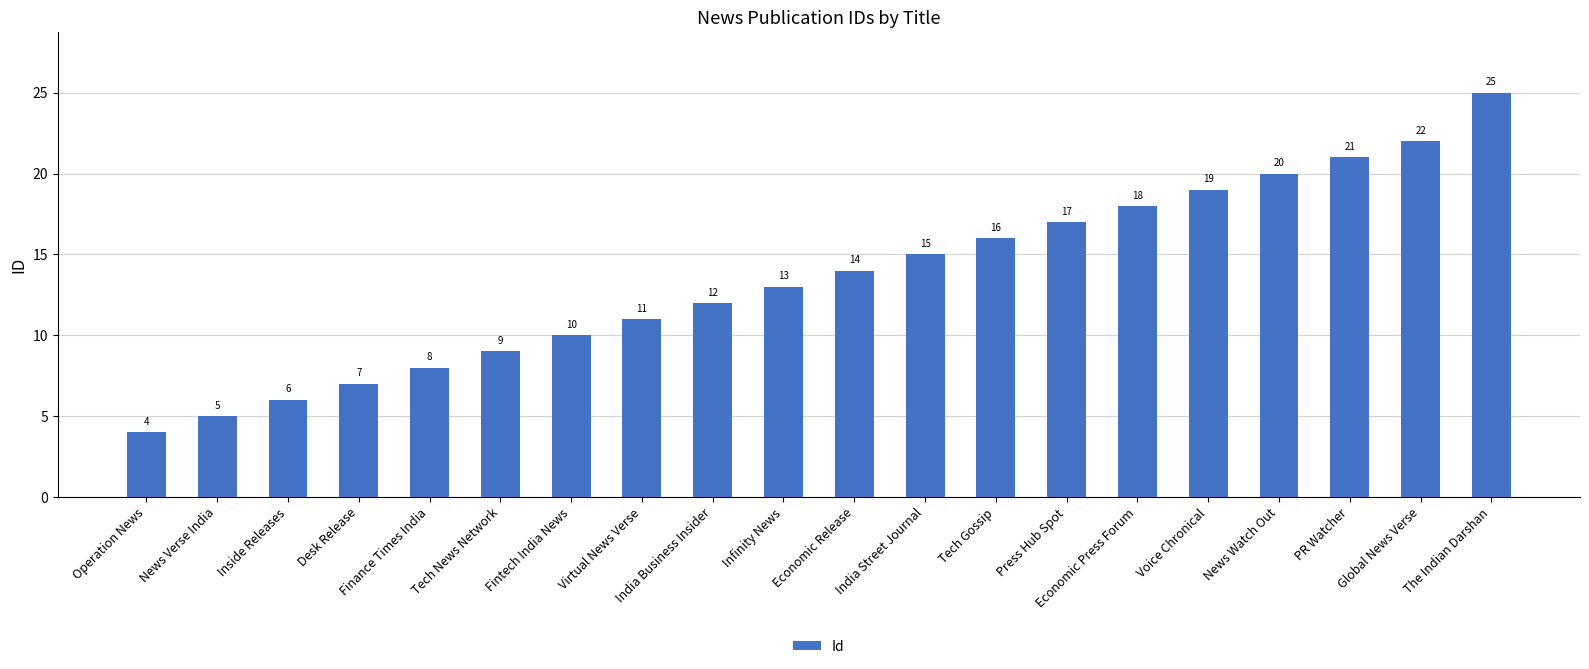

Reading right to left, transcribe all the data shown in this chart.

The Indian Darshan=25	Global News Verse=22	PR Watcher=21	News Watch Out=20	Voice Chronical=19	Economic Press Forum=18	Press Hub Spot=17	Tech Gossip=16	India Street Journal=15	Economic Release=14	Infinity News=13	India Business Insider=12	Virtual News Verse=11	Fintech India News=10	Tech News Network=9	Finance Times India=8	Desk Release=7	Inside Releases=6	News Verse India=5	Operation News=4